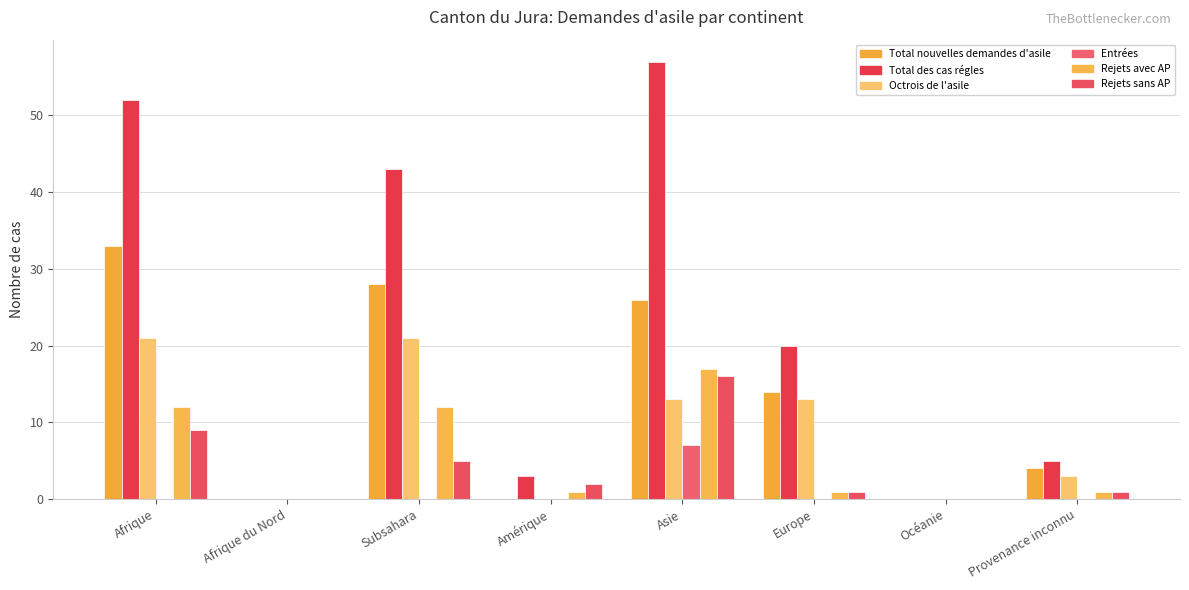

At which category is the sum across all series the highest?

Asie